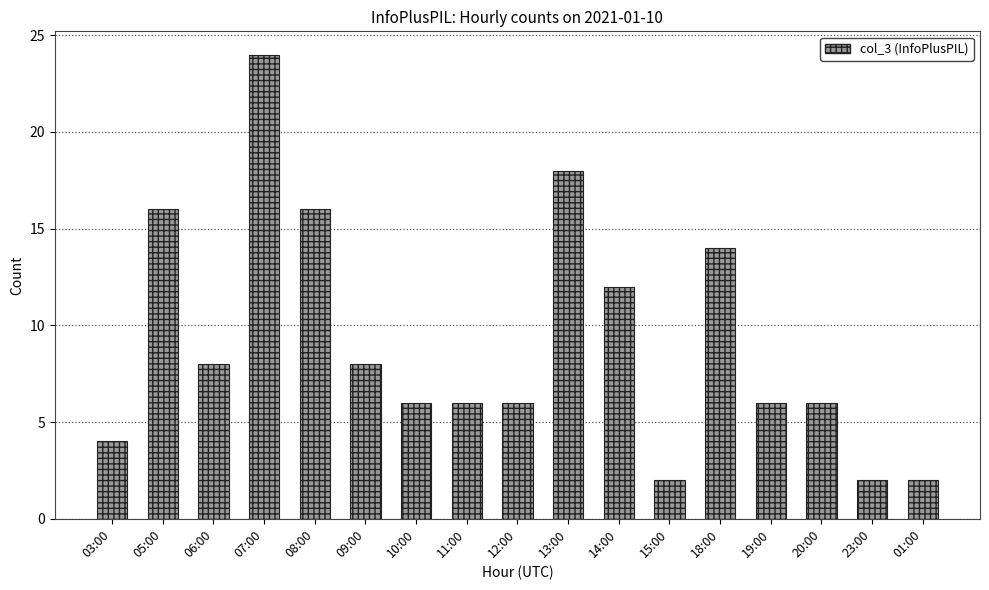

What is the difference between the values at 08:00 and 03:00?

12